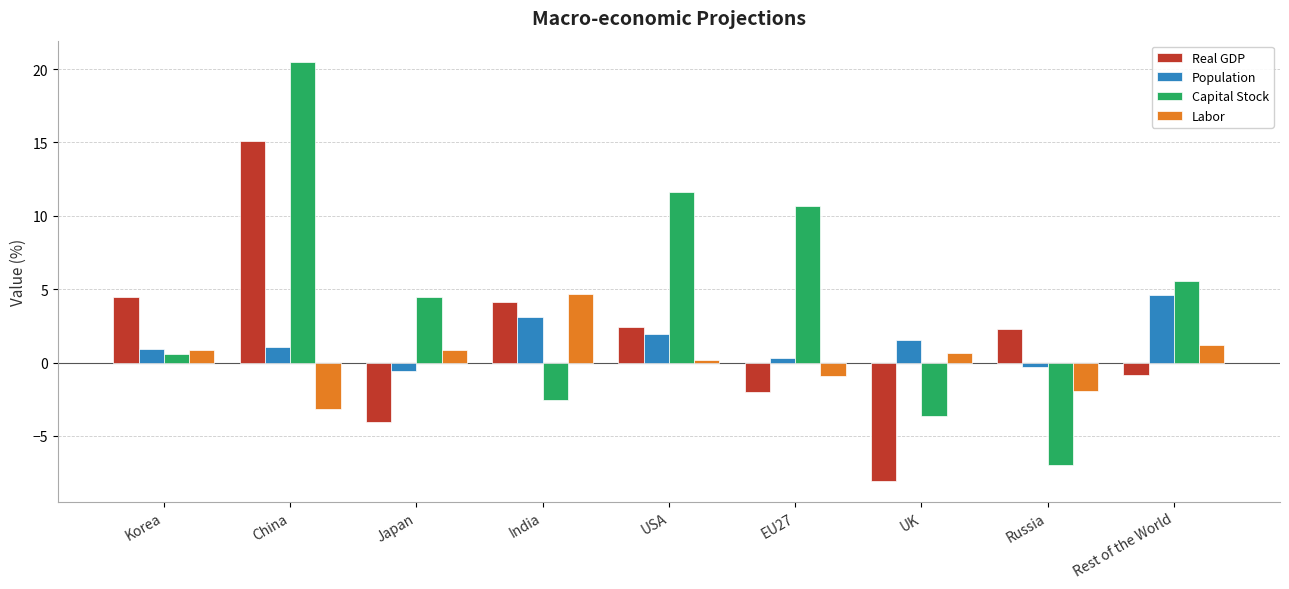

What is the sum of all Population values?

12.7